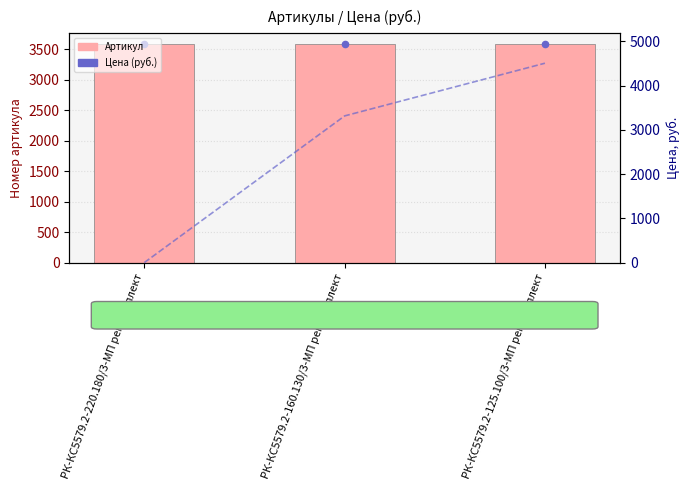

Which series contains the lowest Y value?

Цена (руб.)